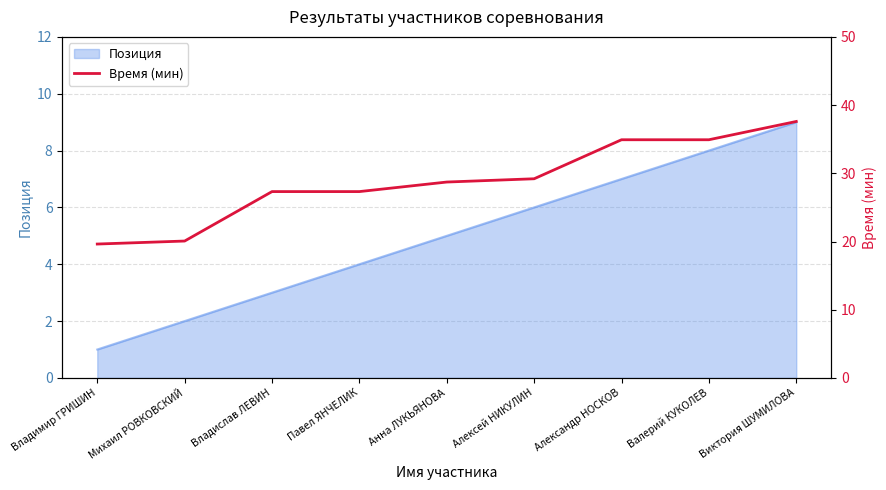

Where does the data first go above 28?

Анна ЛУКЬЯНОВА